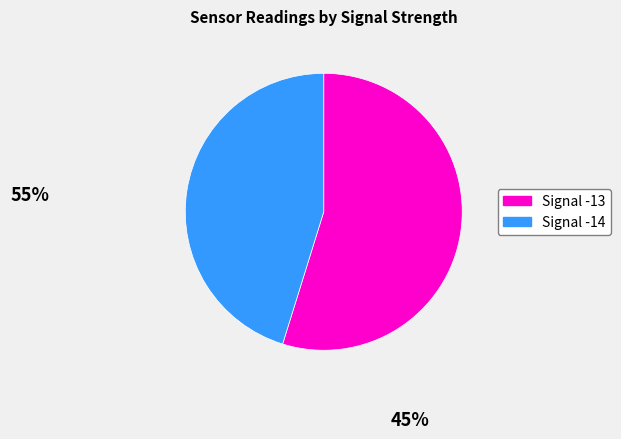

Which slice is the smallest?

Signal -14